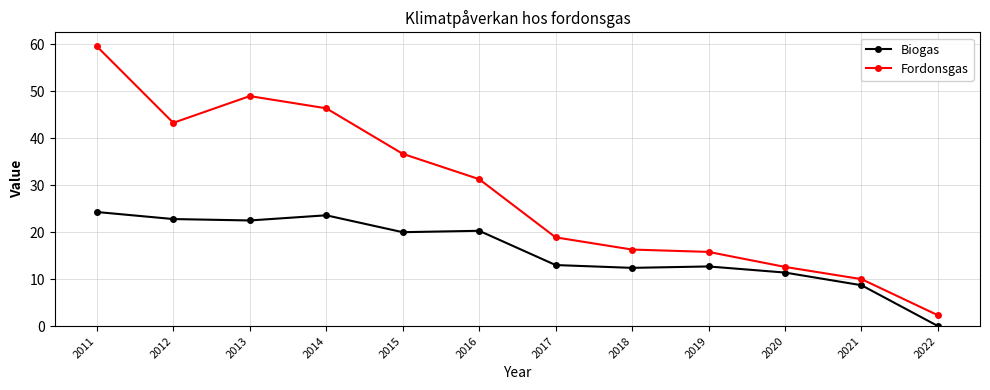

Rank the series by their average value, from highest to lowest.

Fordonsgas, Biogas